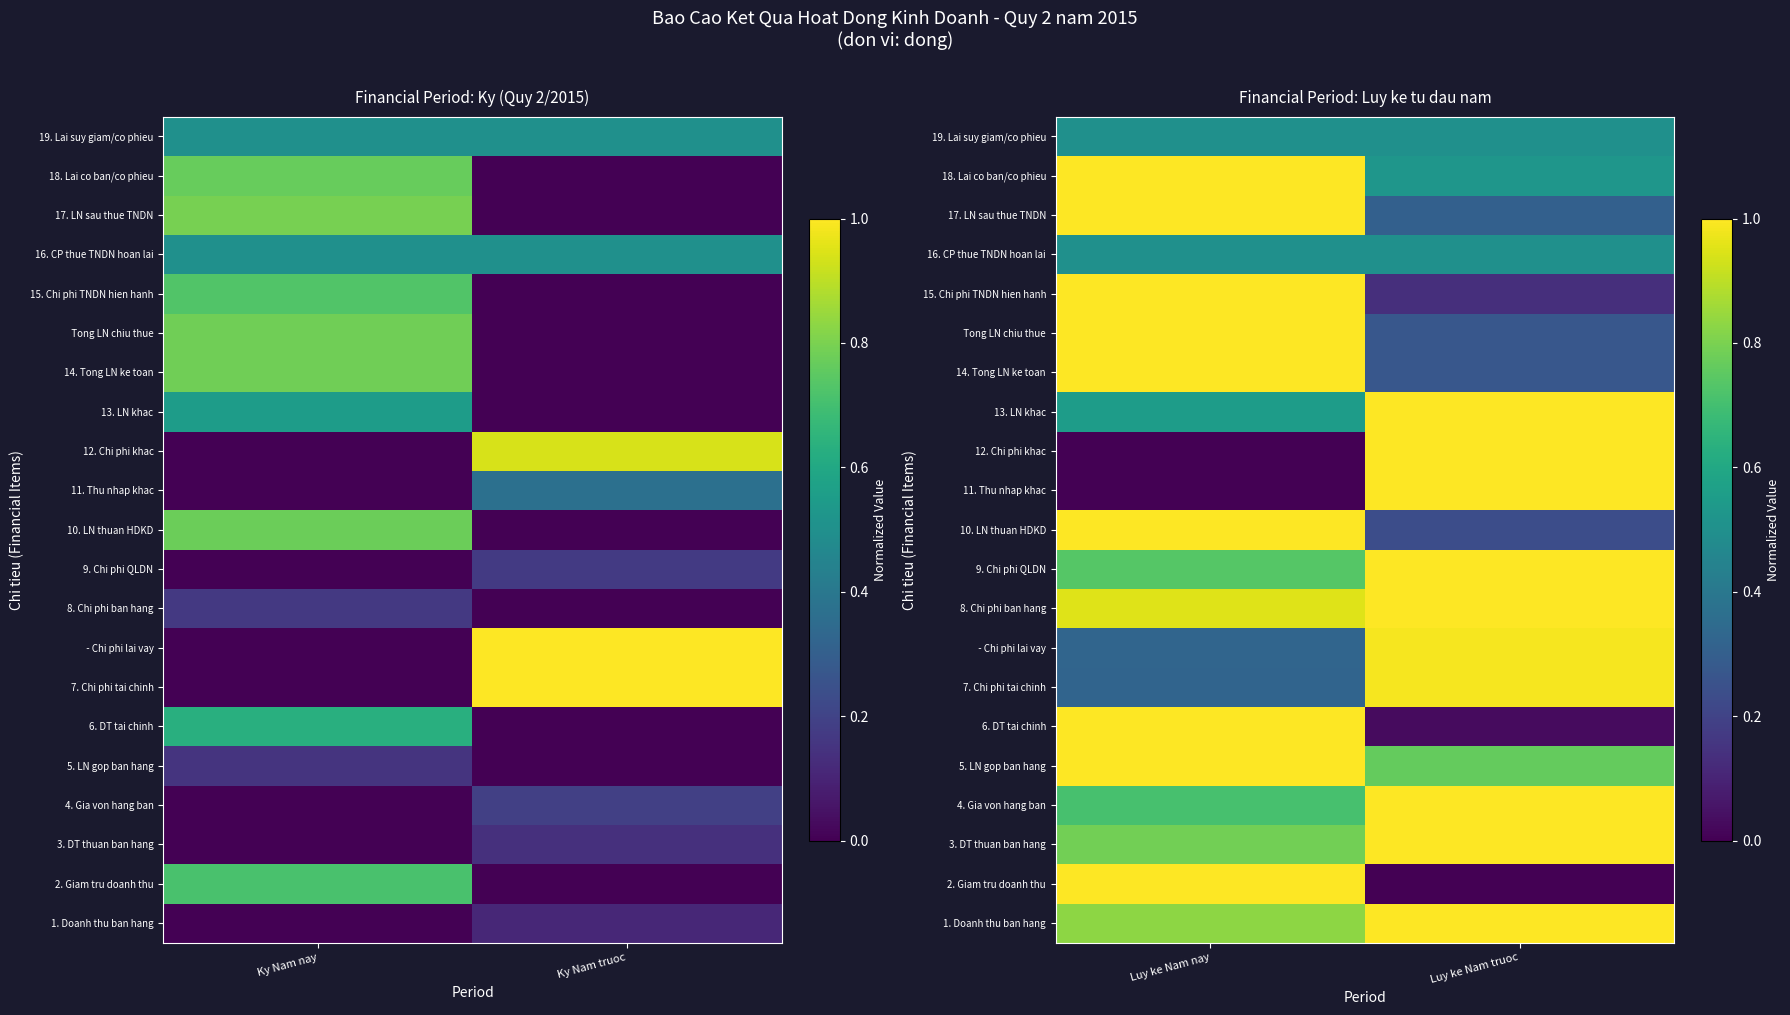

Which has a higher value, Ky Nam truoc or Ky Nam nay?

Ky Nam truoc